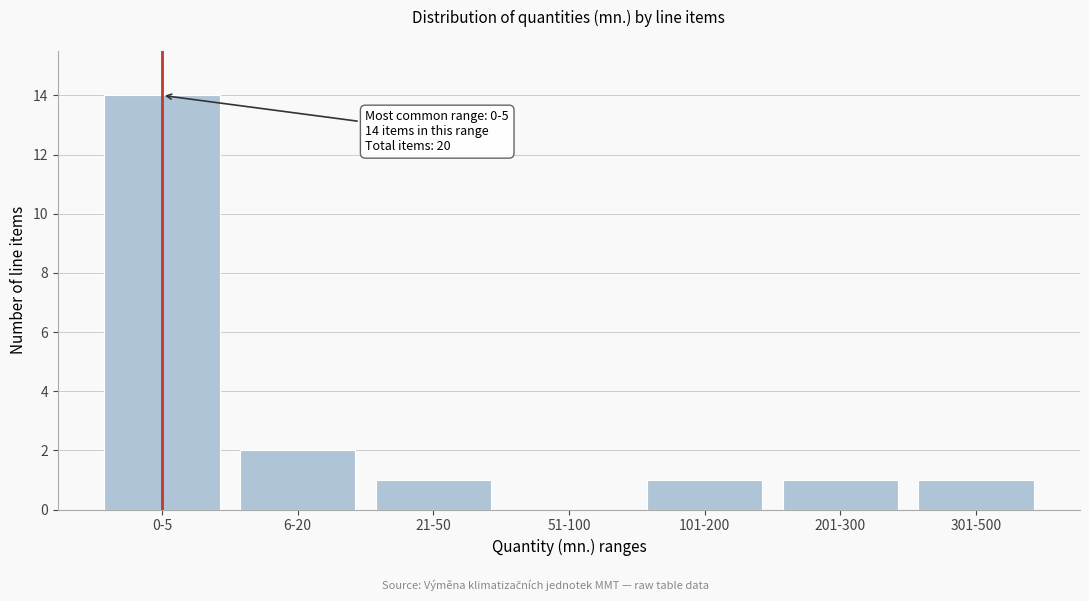

Reading right to left, list all the values displayed in this chart.

301-500=1	201-300=1	101-200=1	51-100=0	21-50=1	6-20=2	0-5=14